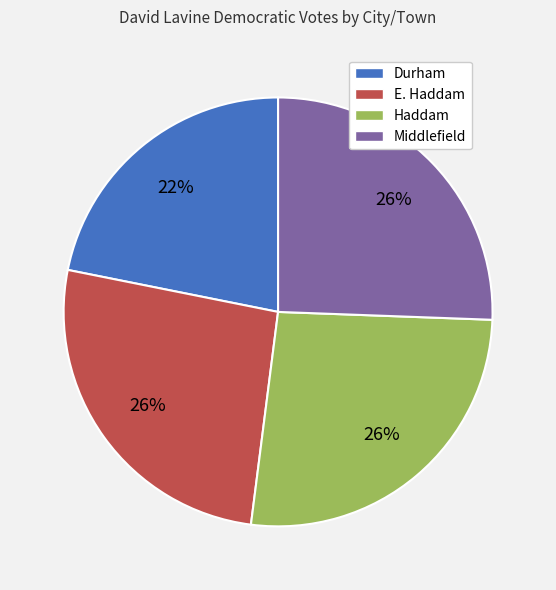

Is there any slice that represents more than half of the pie?

No